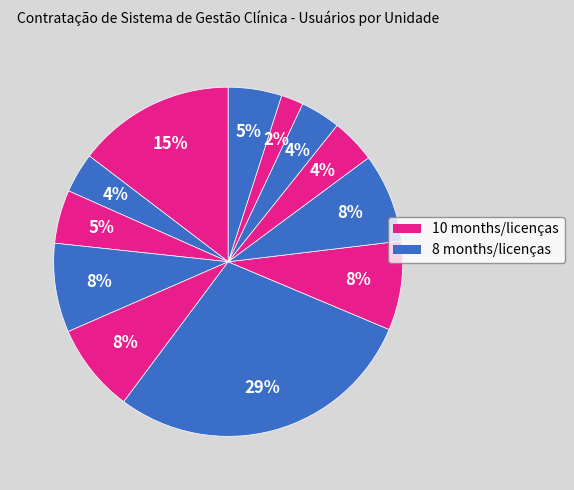

Count the number of slices in the pie.

12